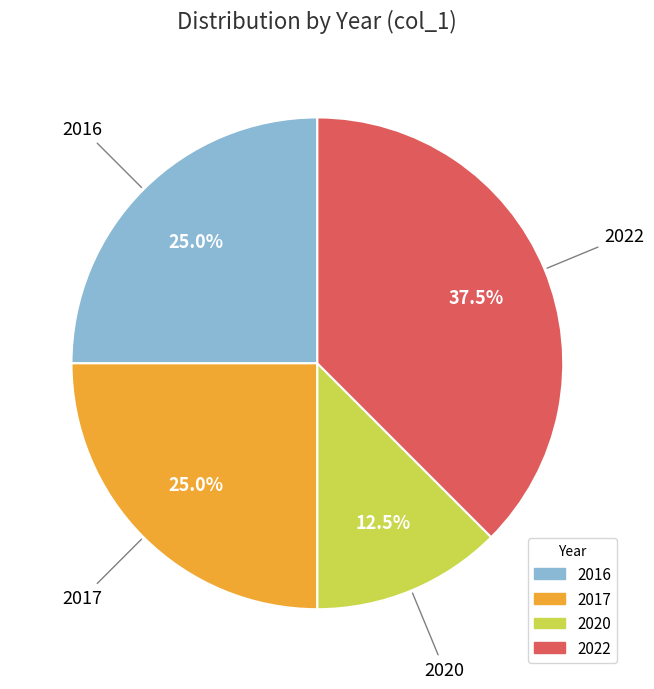

Does any single category account for the majority?

No